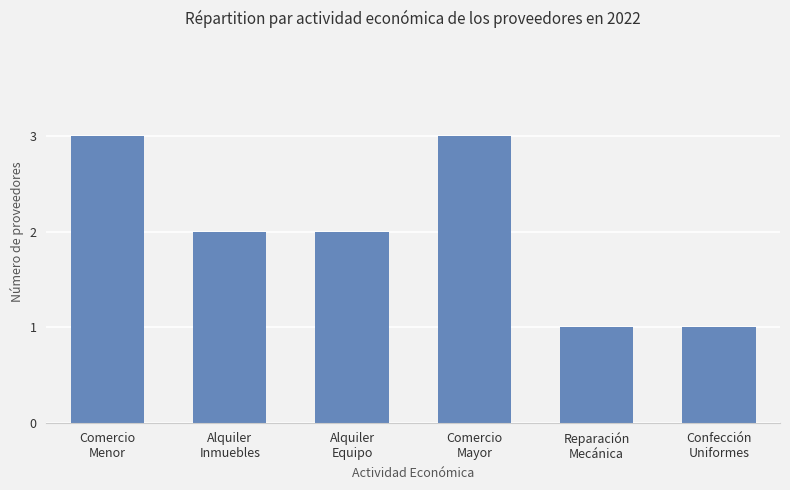

Reading left to right, what are all the values shown in this chart?

Comercio
Menor=3	Alquiler
Inmuebles=2	Alquiler
Equipo=2	Comercio
Mayor=3	Reparación
Mecánica=1	Confección
Uniformes=1